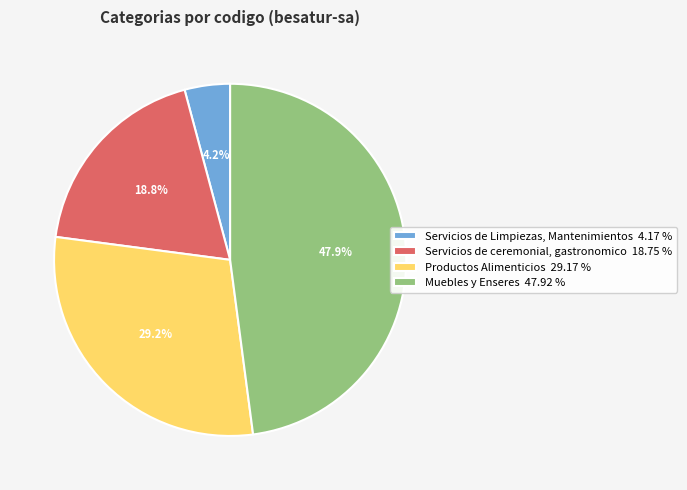

Is it true that Productos Alimenticios is 29% of the pie?

True